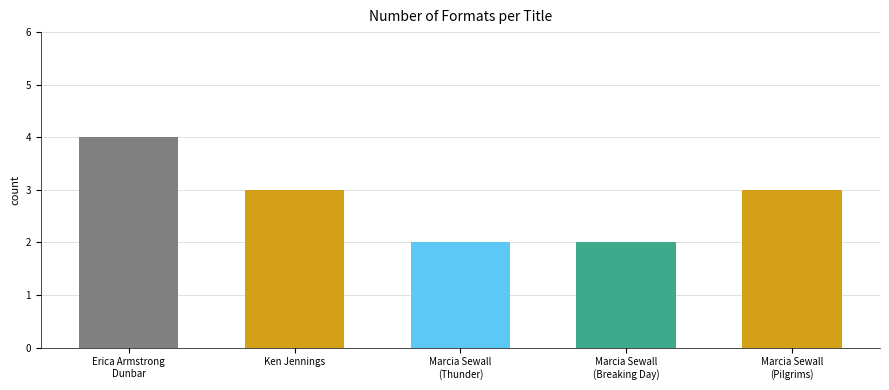

Reading left to right, list all the values displayed in this chart.

Erica Armstrong
Dunbar=4	Ken Jennings=3	Marcia Sewall
(Thunder)=2	Marcia Sewall
(Breaking Day)=2	Marcia Sewall
(Pilgrims)=3